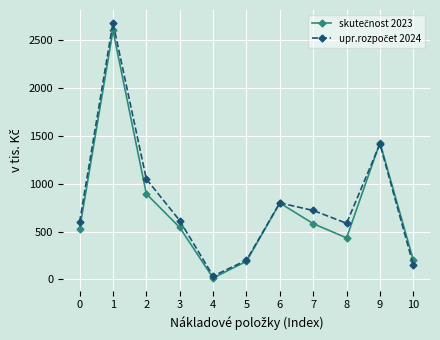

What is the greatest value displayed?

2684